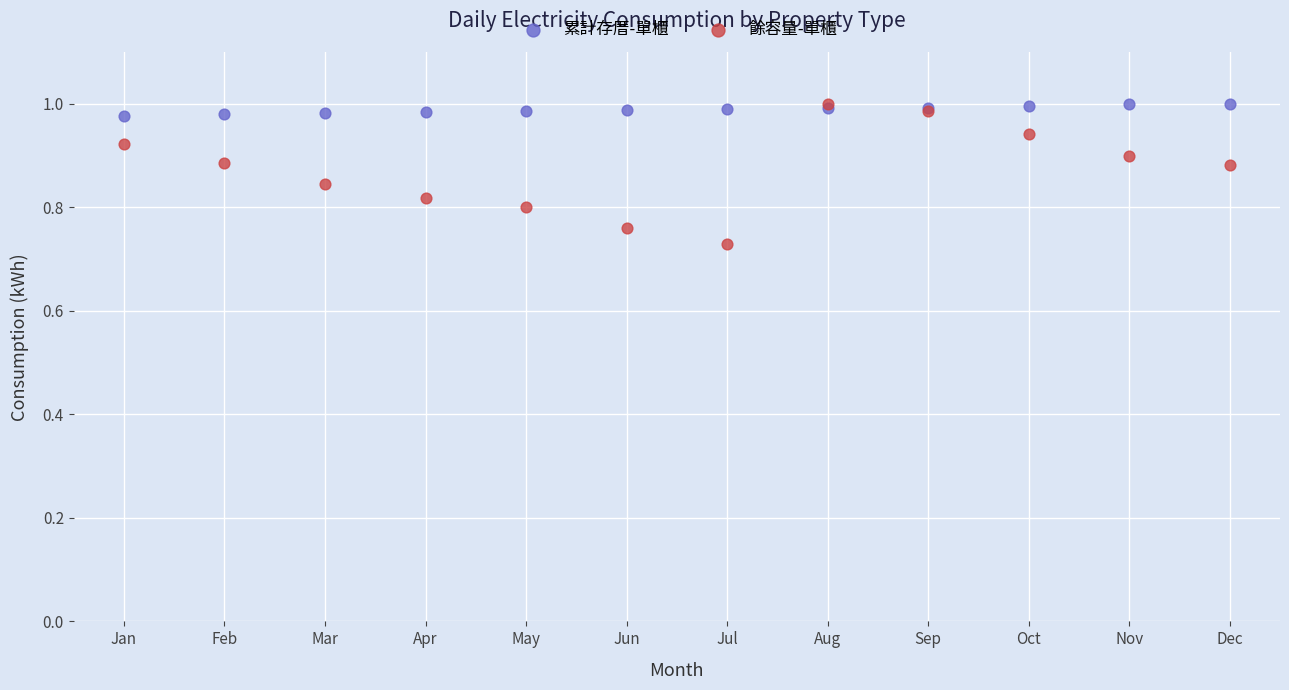

Which series has the largest Y range (max minus min)?

餘容量-單櫃